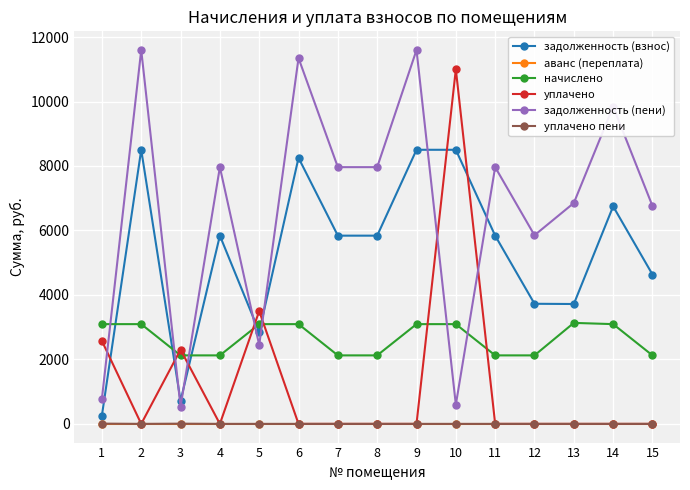

After their last crossing, which series has the higher values: уплачено or задолженность (пени)?

задолженность (пени)